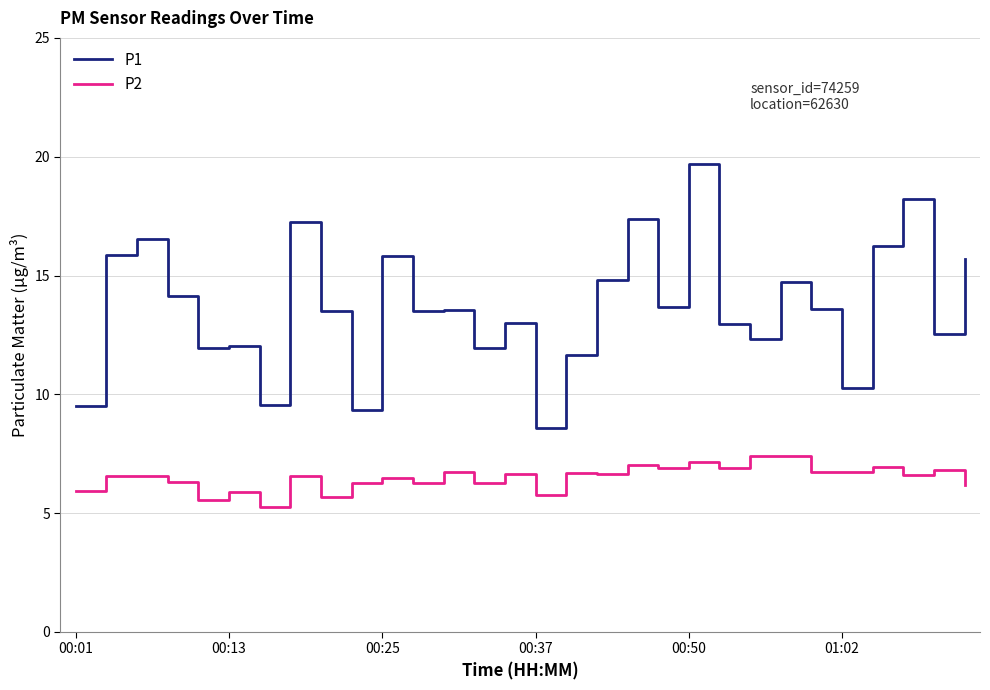

Which series has the largest range (max minus min)?

P1